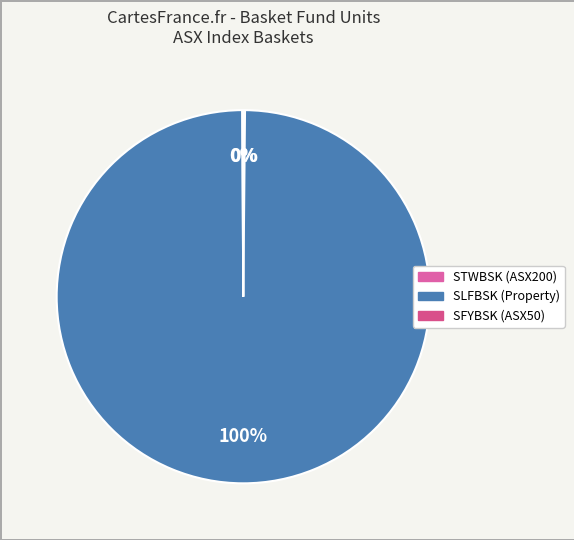

To the nearest percent, what is the difference between the SLFBSK (Property) and SFYBSK (ASX50) slice percentages?

100%